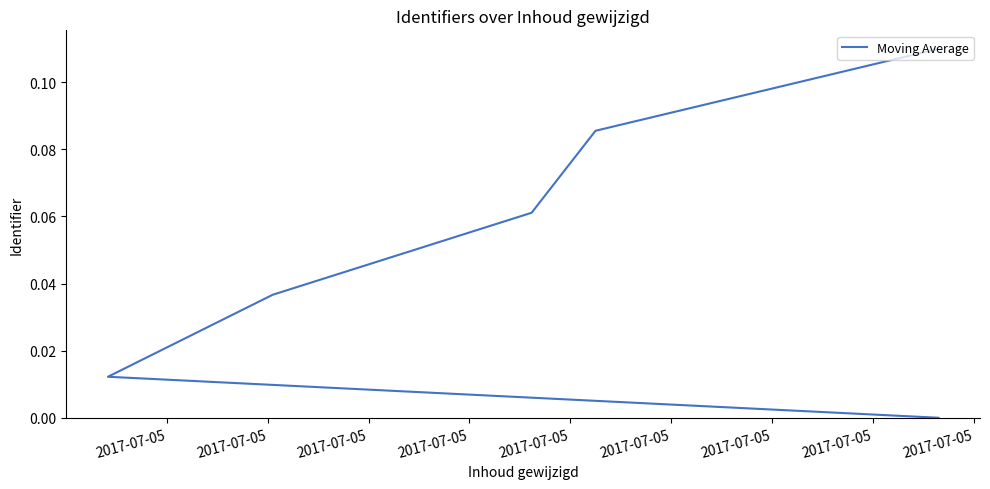

Does the chart have visible grid lines?

No